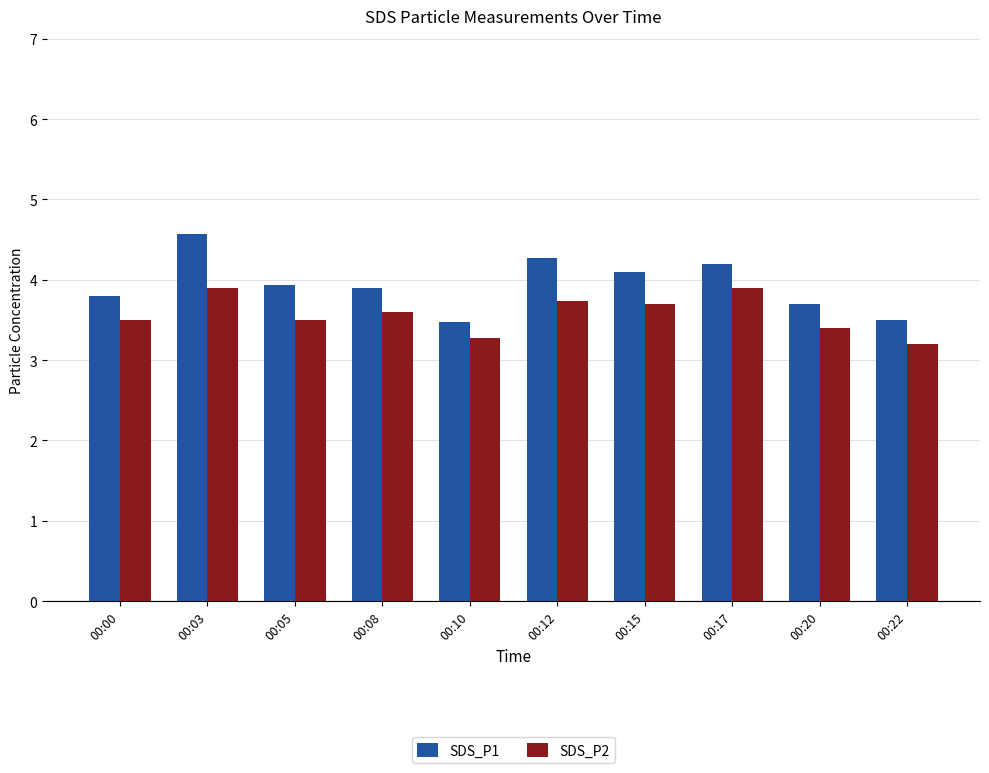

What is the difference between the second highest and minimum values in the SDS_P1 series?

0.8